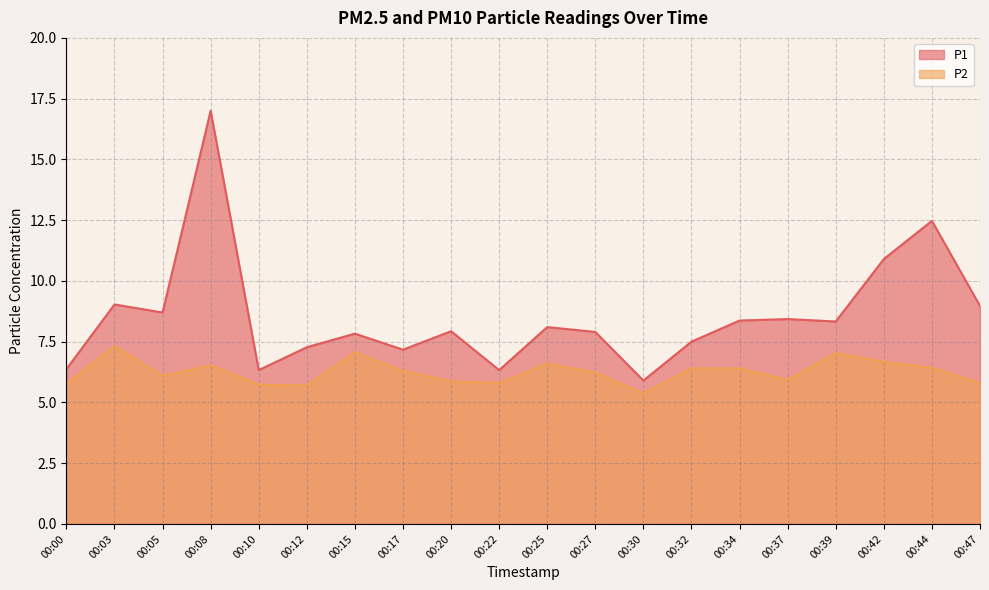

The value of P1 at 00:12 is 2.5. True or false?

False